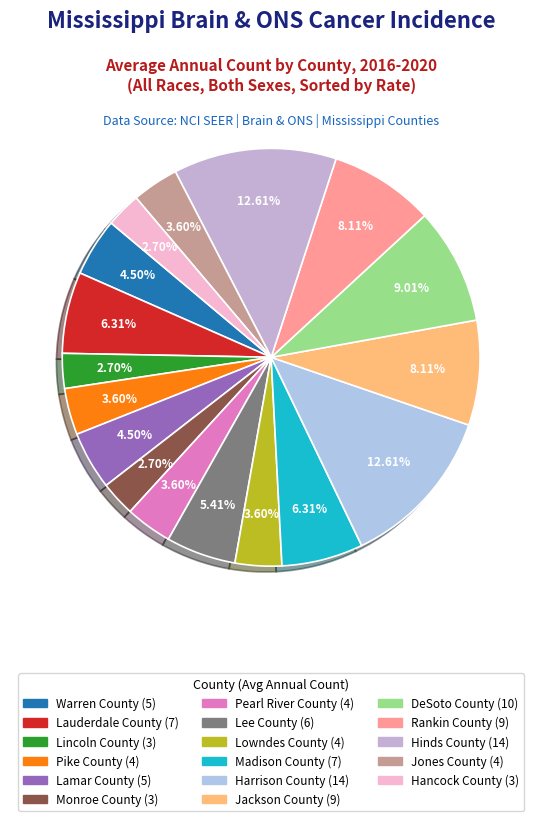

How many segments does this pie chart have?

17